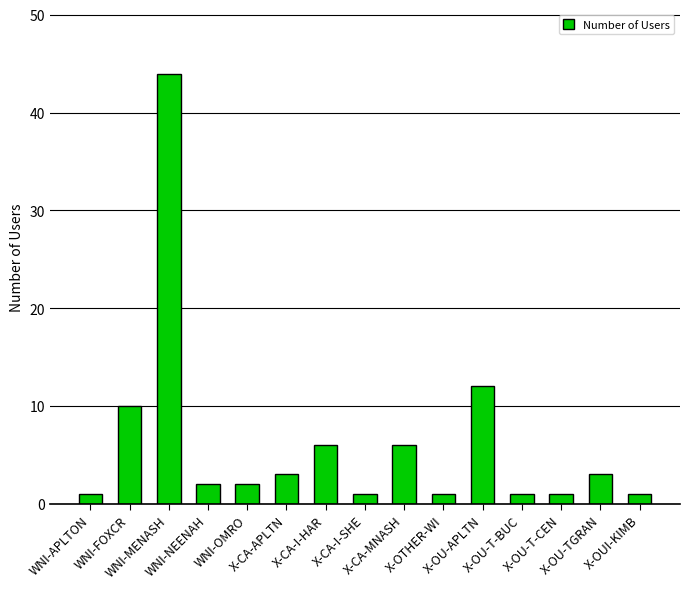

The value at WNI-OMRO is 2. True or false?

True